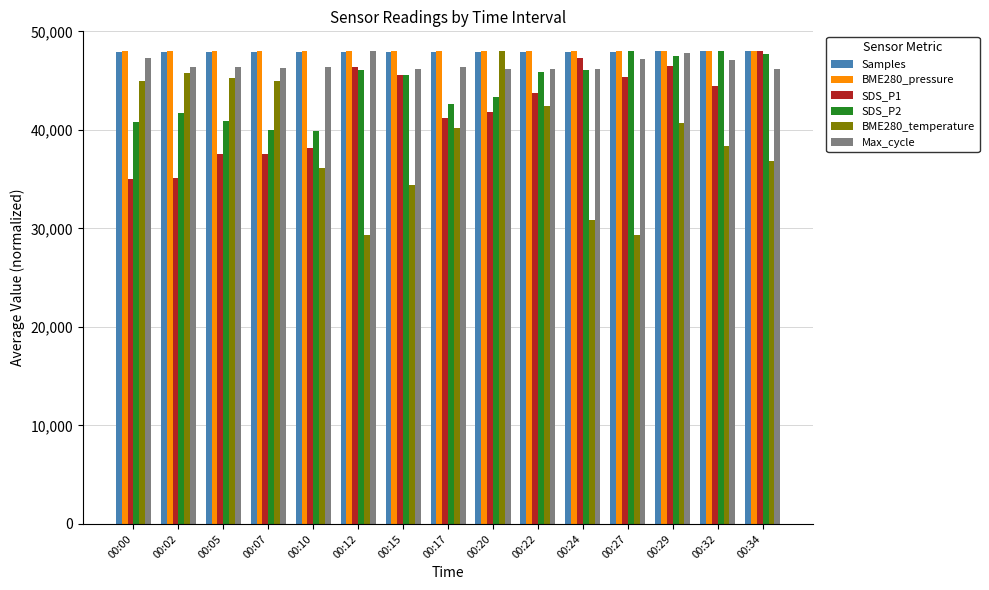

The value of BME280_temperature at 00:00 is 44968.4. True or false?

True